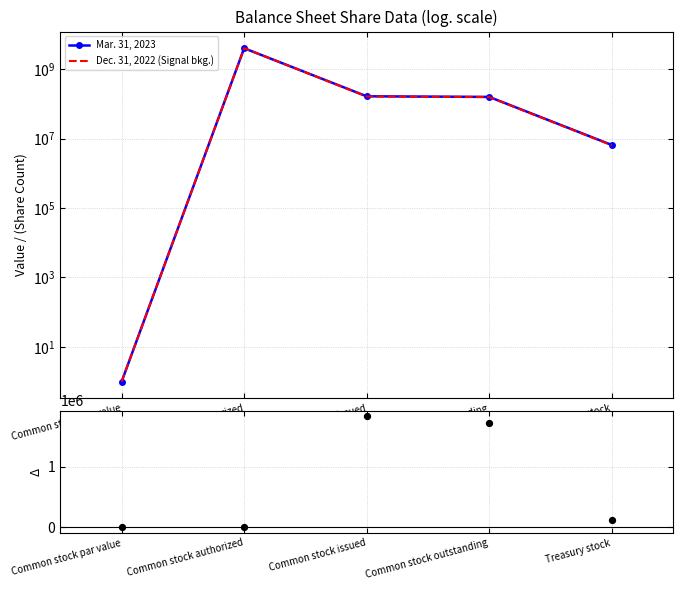

At how many categories does at least one series exceed 3600851687?

1